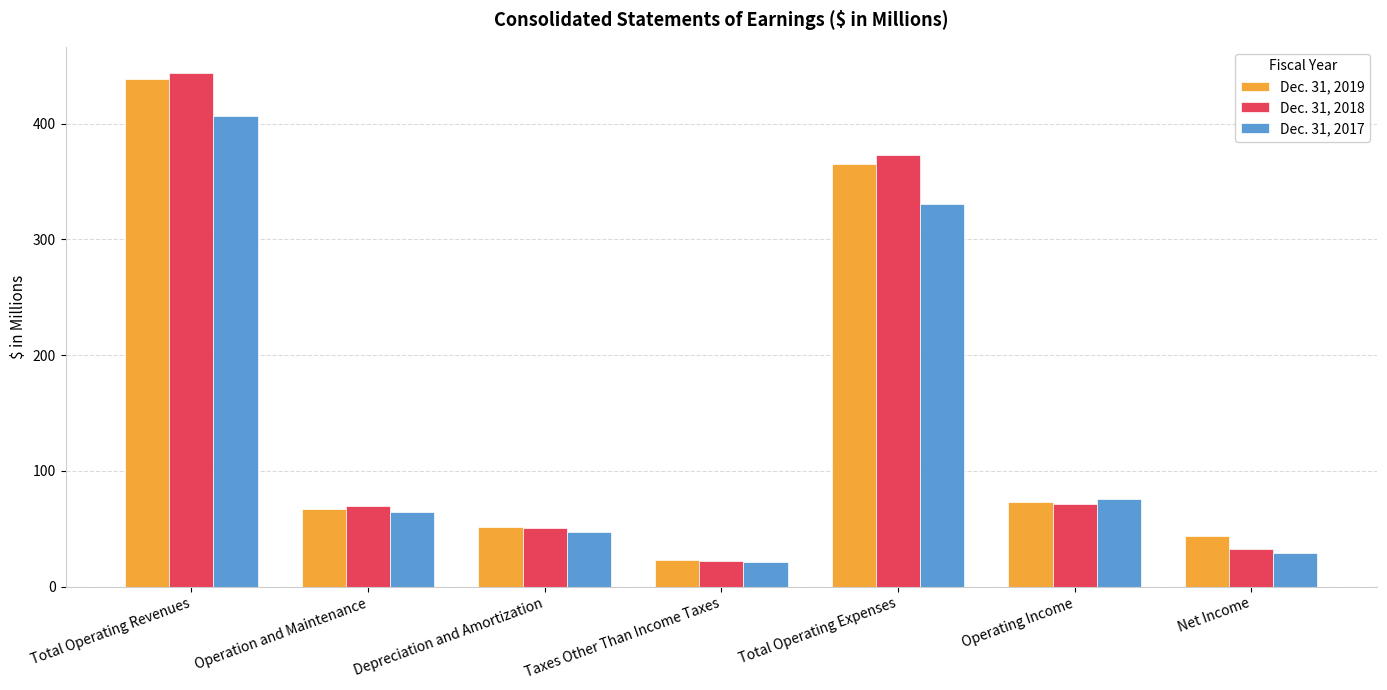

At which category is the sum across all series the highest?

Total Operating Revenues